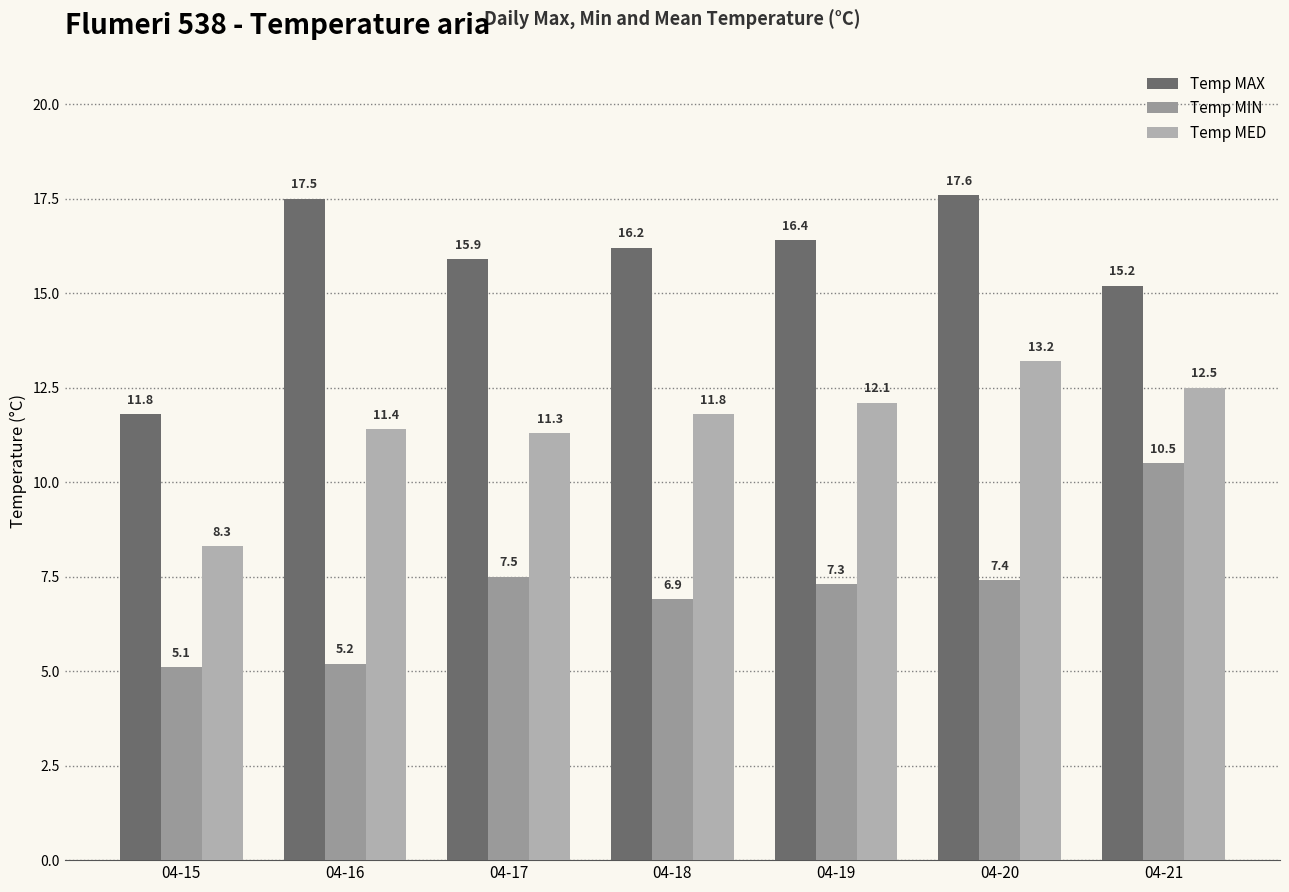

List the labels in order of Temp MIN value, largest first.

04-21, 04-17, 04-20, 04-19, 04-18, 04-16, 04-15